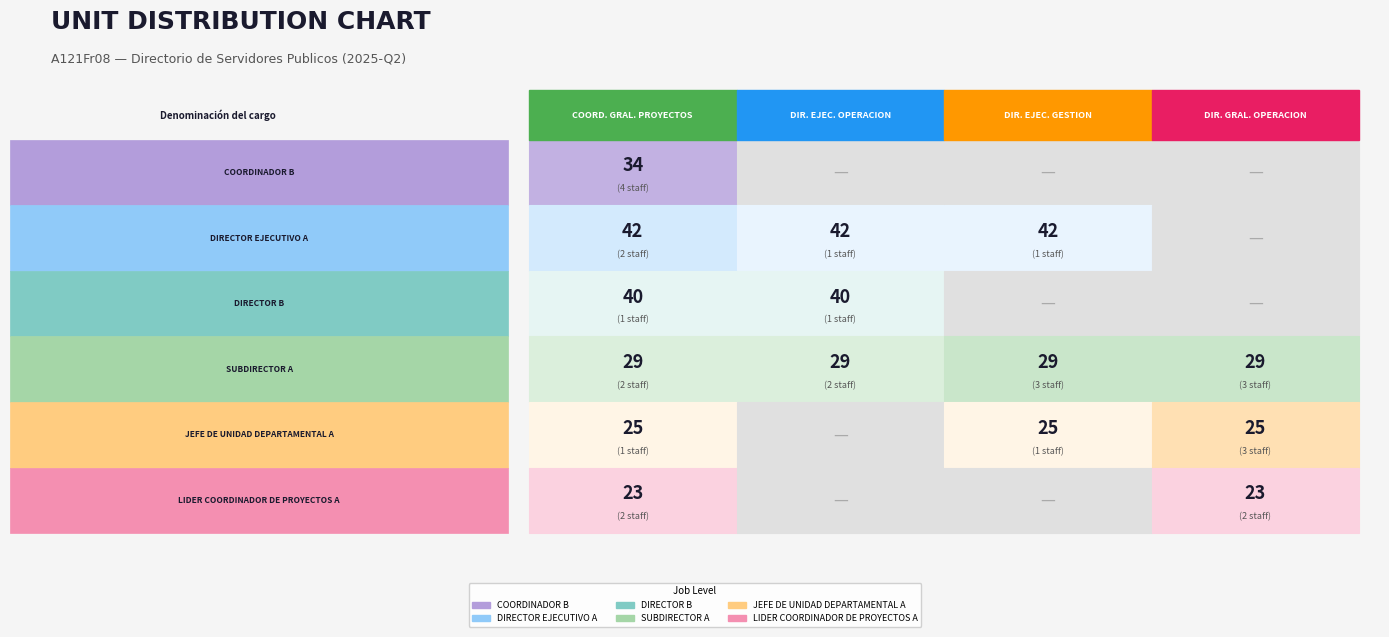

True or false: DIRECCION EJECUTIVA DE GESTION Y DISENO has a value of 0 at COORDINADOR "B".

True